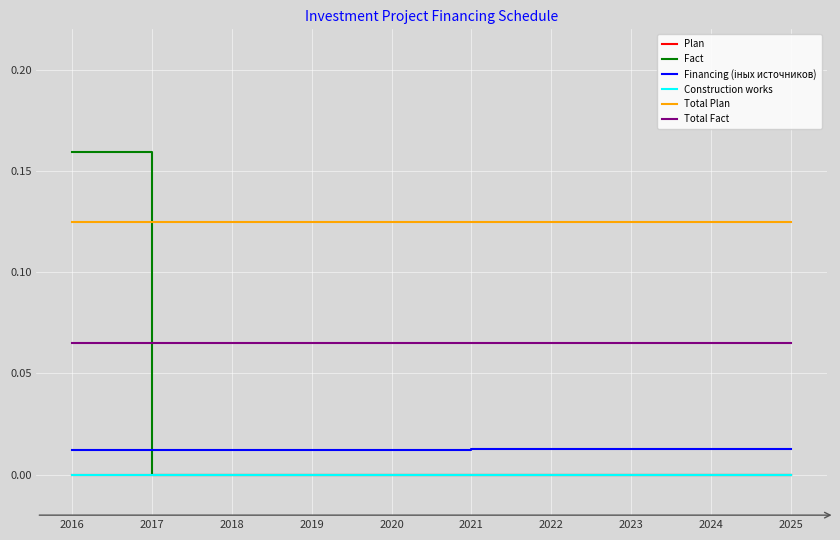

Which category has the highest value in the Total Plan series?

2016